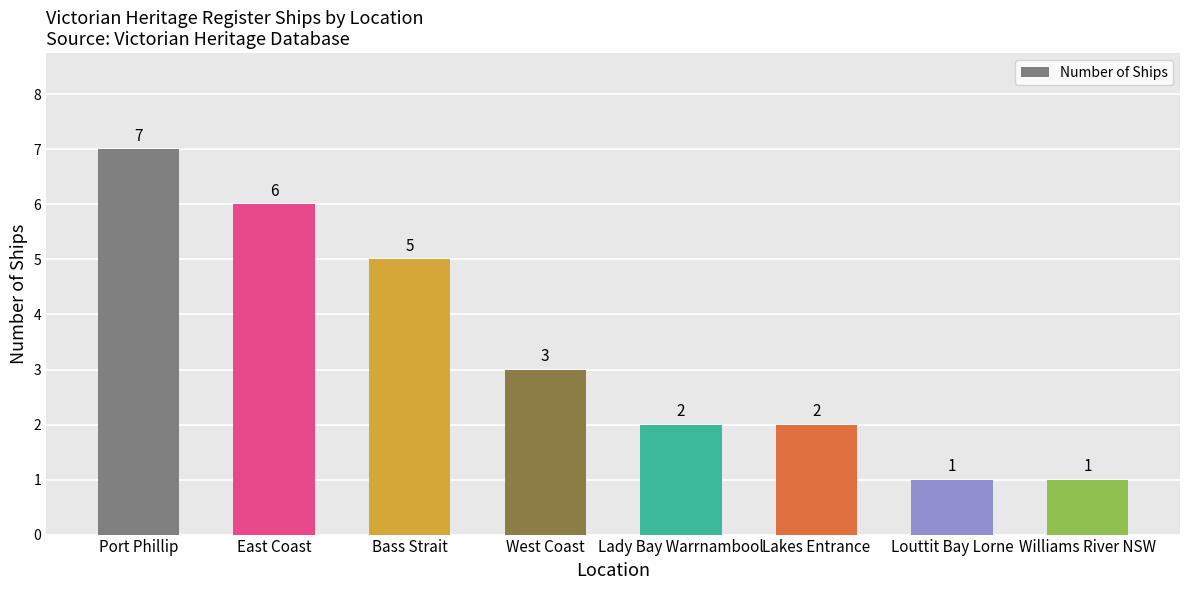

What position from the left is Lakes Entrance?

6